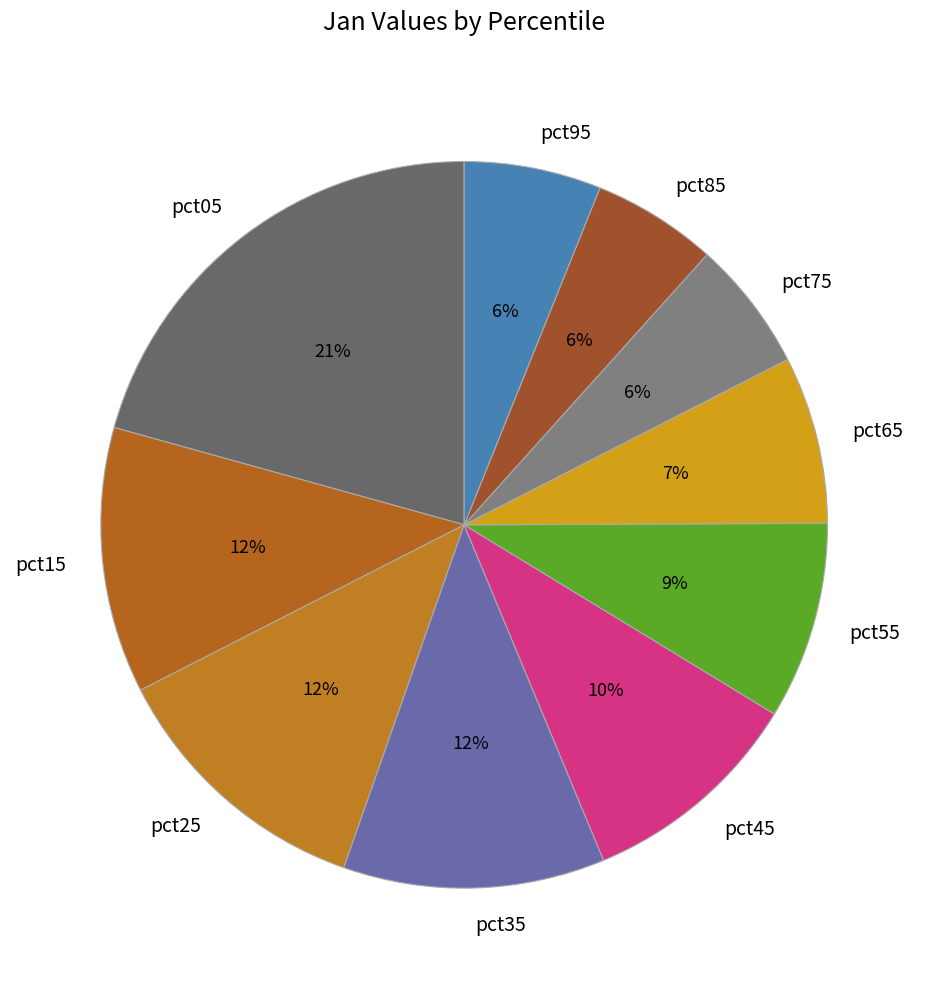

To the nearest percent, what is the average slice percentage?

10%